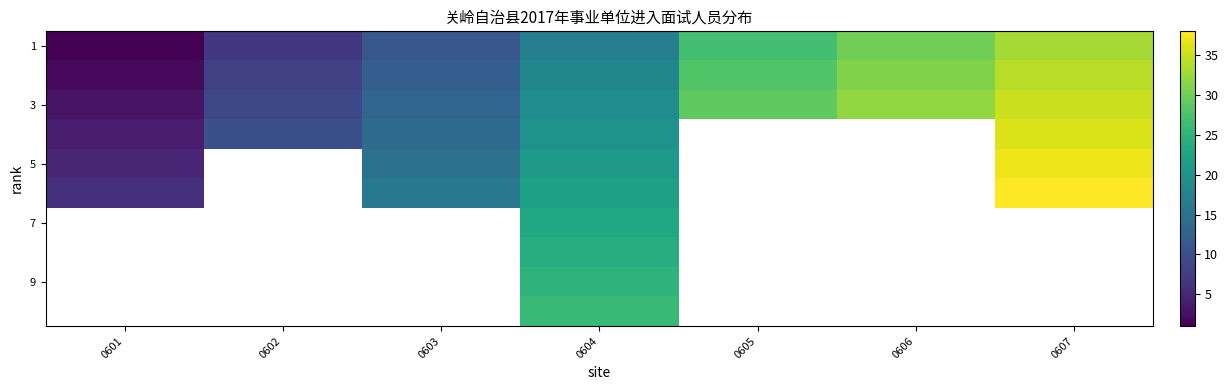

Count the number of categories in the chart.

7